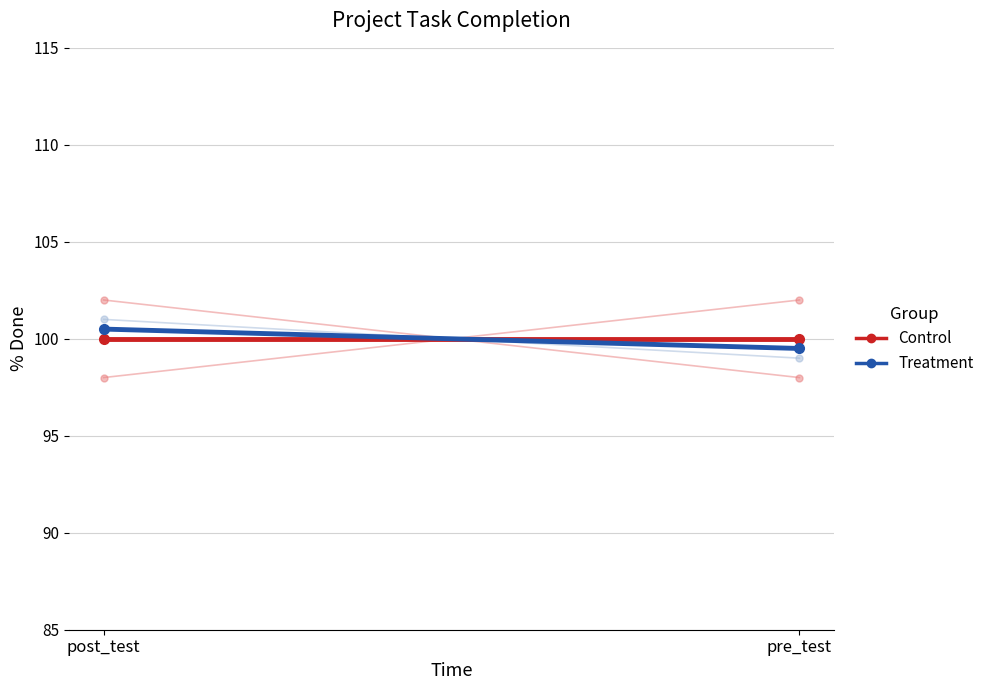

The Control_individual_1 series shows 68.5 at pre_test. True or false?

False